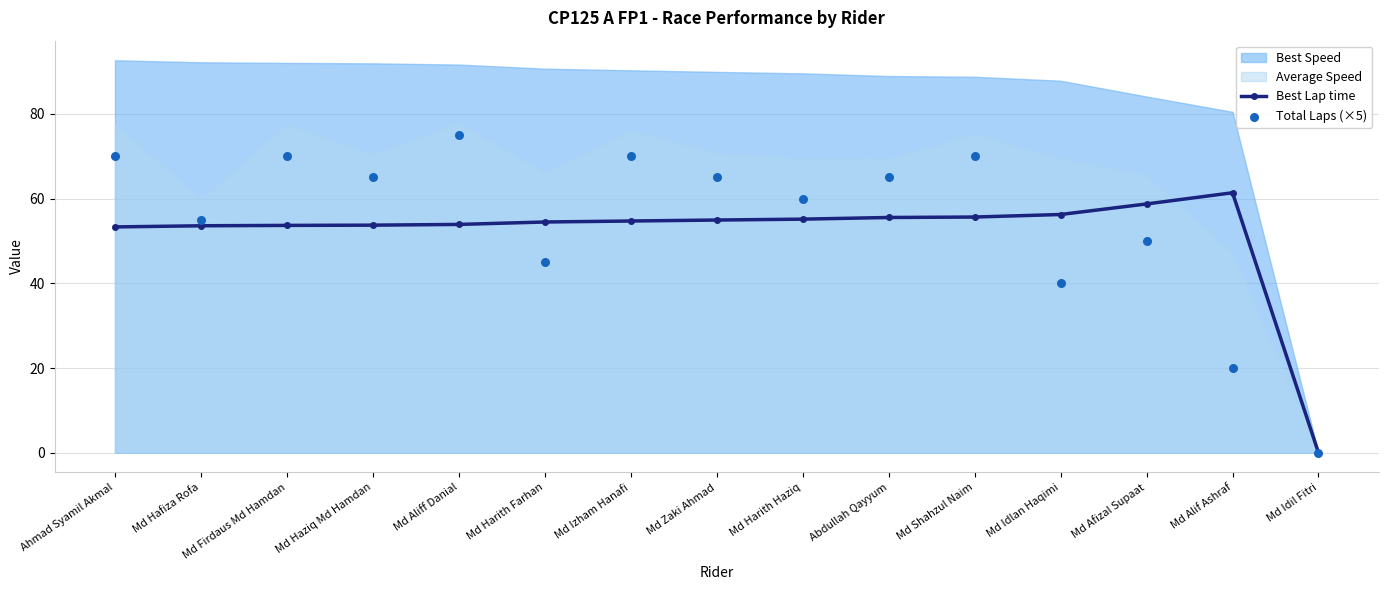

At which category is the sum across all series the highest?

Md Aliff Danial